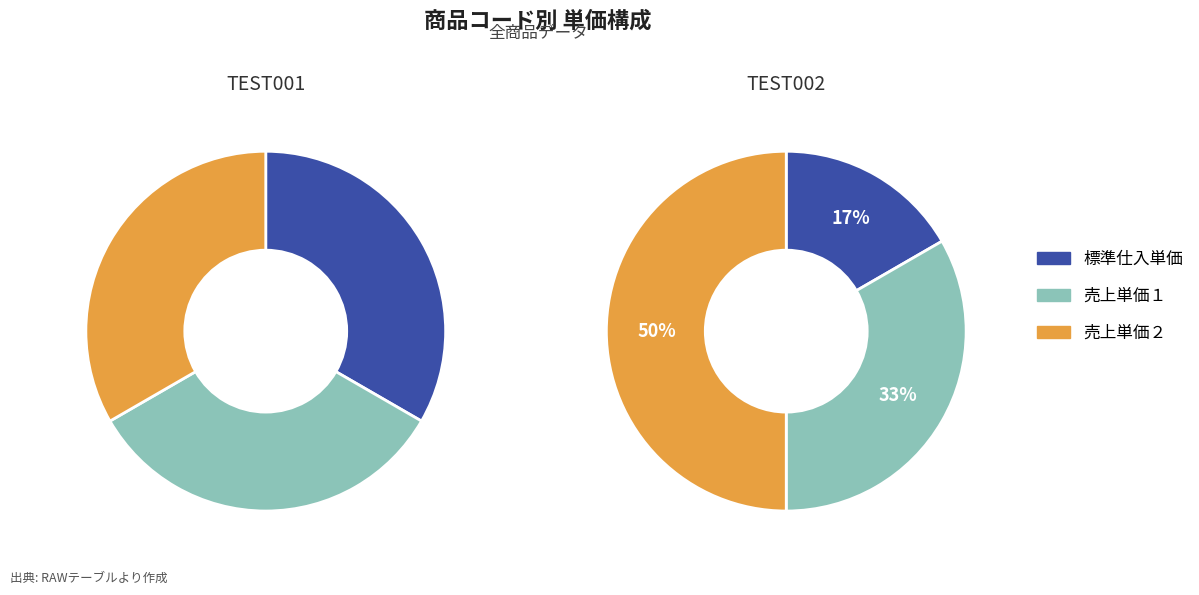

Do TEST001 and TEST002 together represent more than half of the pie?

Yes